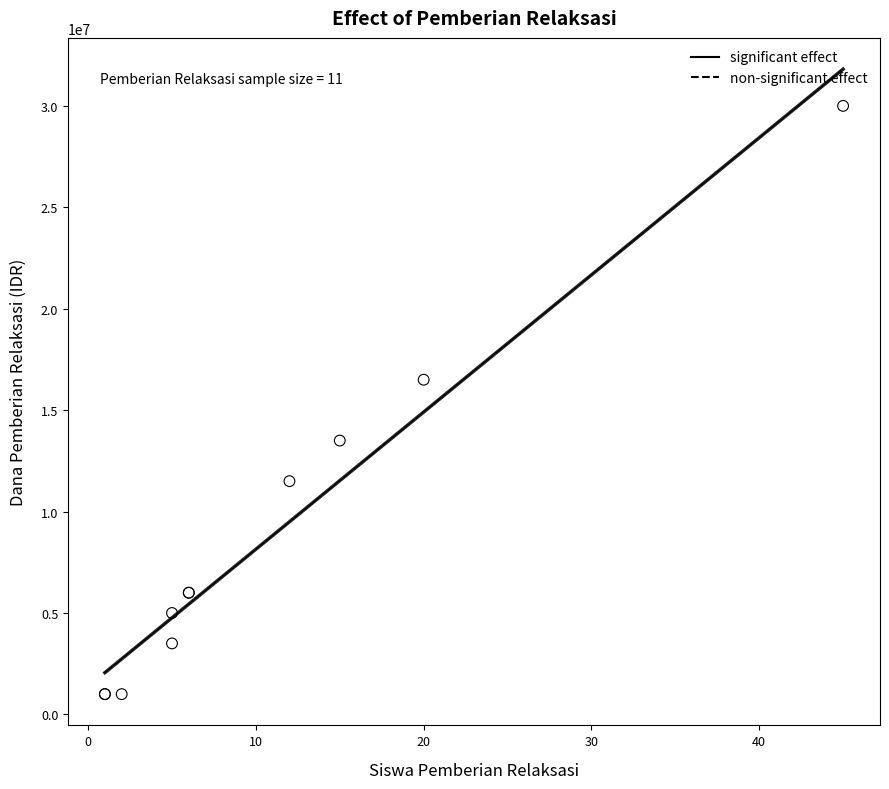

What Y value in the scatter plot is closest to 15500000?

16500000